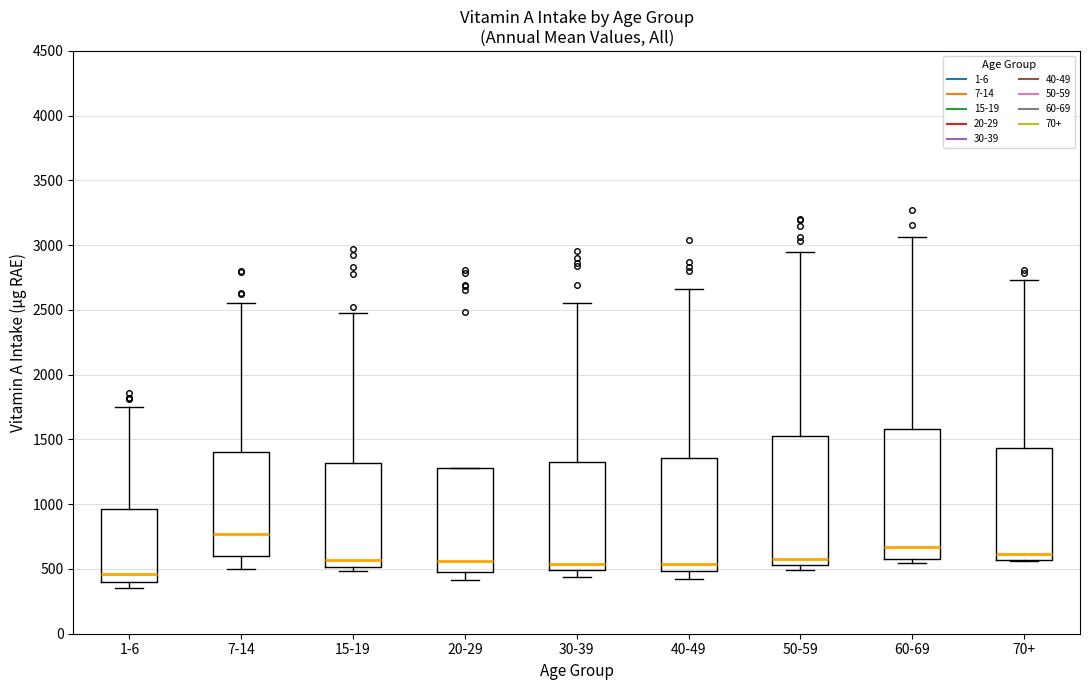

Which box has the lowest median line?

1-6